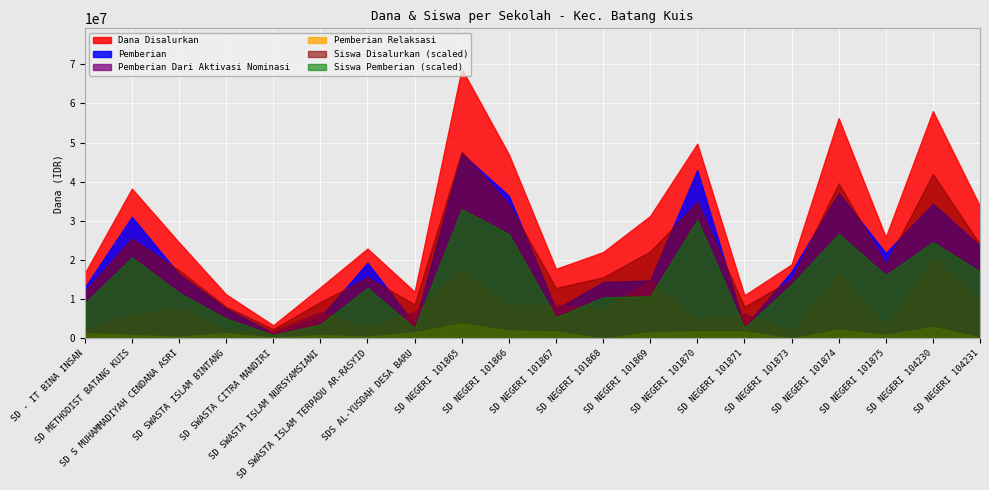

True or false: Pemberian and Siswa Pemberian cross at least once.

False